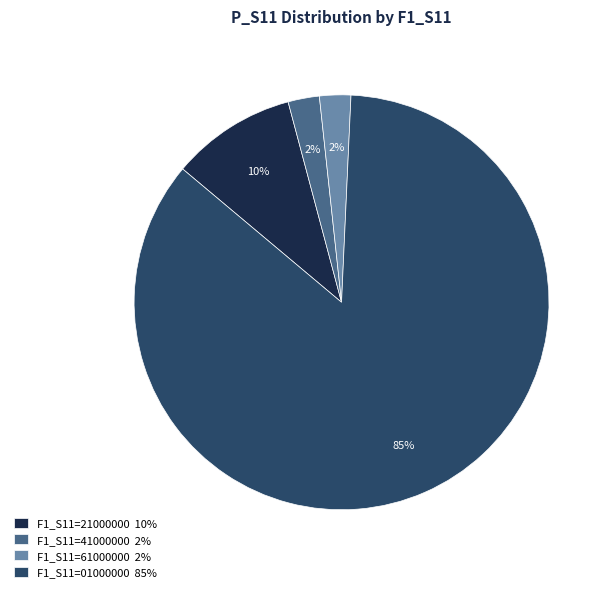

The F1_S11=21000000 10% slice represents 1% of the pie. True or false?

False